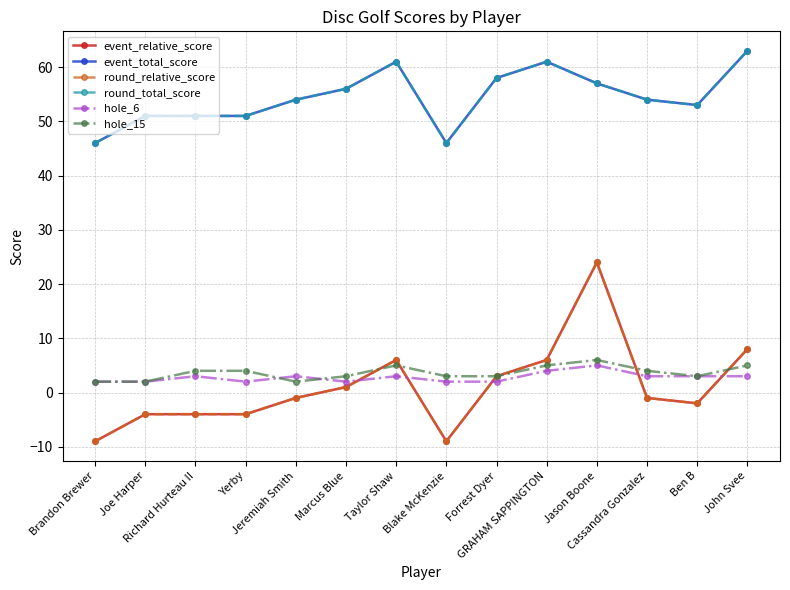

The value of hole_6 at Marcus Blue is 2. True or false?

True